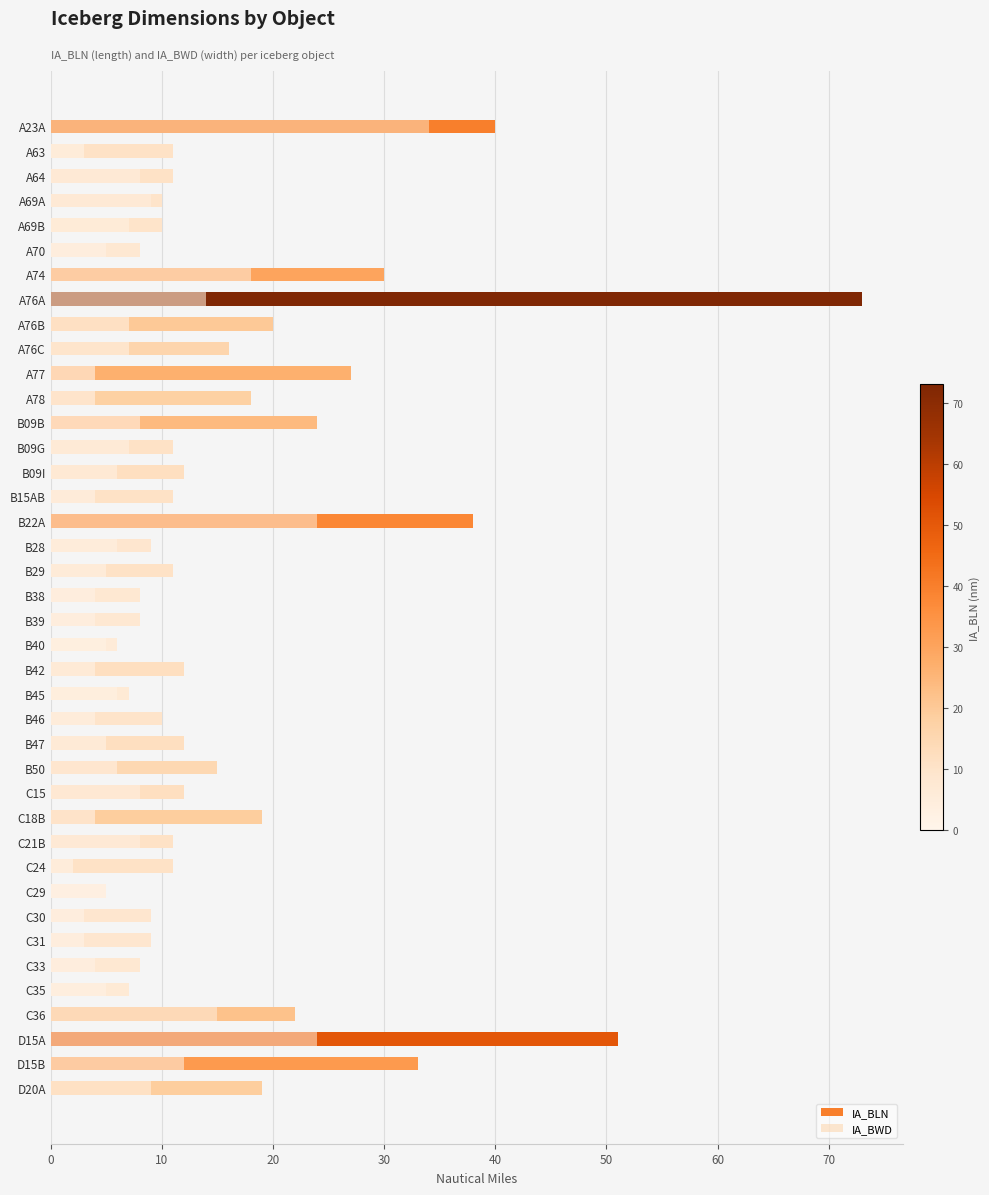

Which series changed the most between B39 and D15A?

IA_BLN